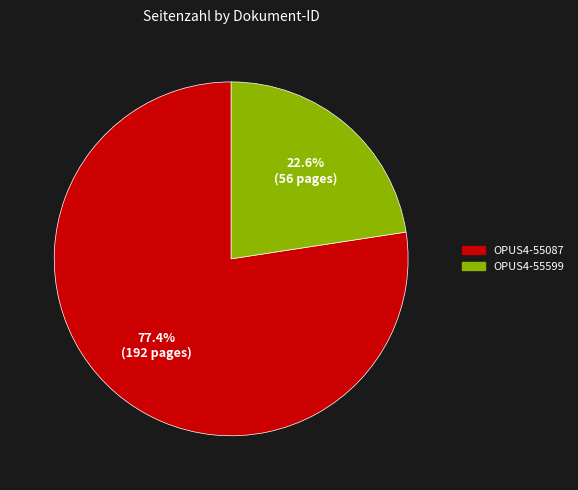

The OPUS4-55599 slice represents 23% of the pie. True or false?

True